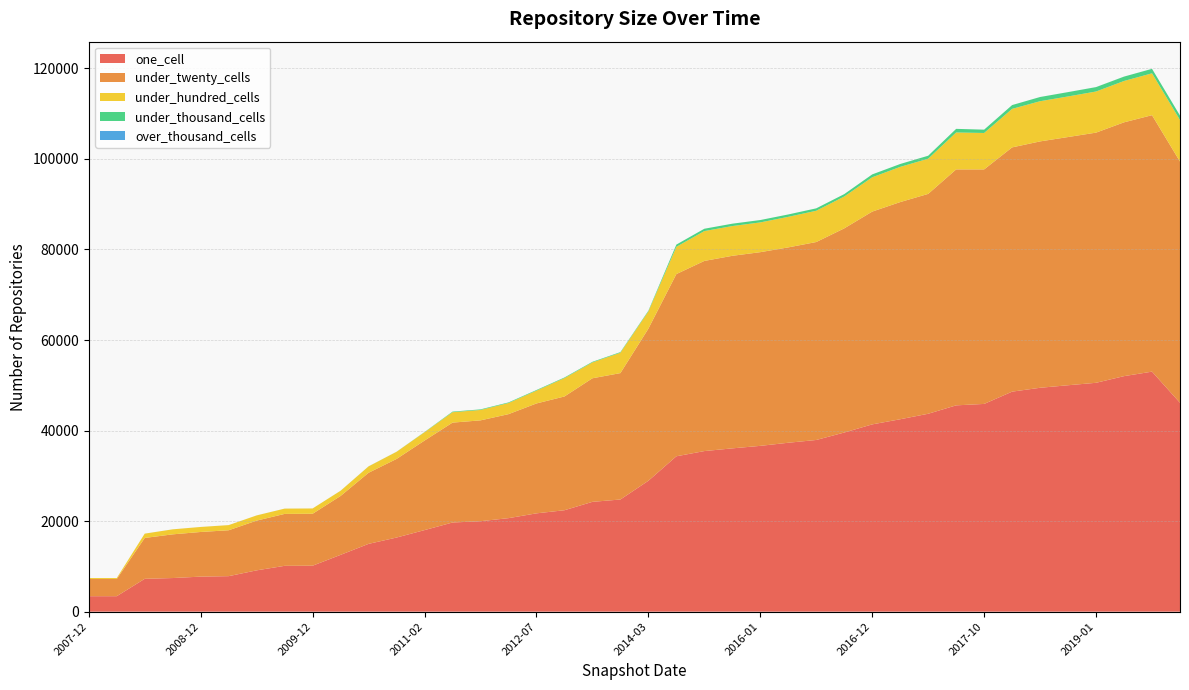

Reading right to left, what are all the values shown in this chart?

one_cell: 46133	53014	52022	50550	50010	49451	48598	45885	45568	43710	42499	41365	39566	37921	37309	36622	36068	35469	34318	28912	24773	24255	22403	21714	20653	19979	19692	18015	16371	14973	12548	10150	10122	9124	7842	7739	7424	7256	3416	3416
under_twenty_cells: 53281	56647	56062	55258	54826	54419	53951	51800	52118	48564	47968	46999	45094	43723	43150	42782	42533	42000	40248	33597	27919	27294	25125	24274	22970	22275	22063	19779	17361	15706	13010	11473	11469	10987	10140	9862	9653	9026	3798	3798
under_hundred_cells: 9178	9252	9134	9085	8963	8878	8507	8044	8157	7772	7777	7581	7036	6911	6750	6574	6571	6592	6022	3810	4507	3508	4063	2835	2461	2297	2302	1838	1579	1406	1145	1168	1168	1147	1134	1106	1104	950	211	211
under_thousand_cells: 980	988	965	971	958	926	837	736	798	660	637	635	531	531	526	524	524	517	489	154	133	130	132	132	132	129	129	50	16	16	11	4	4	4	4	4	4	4	4	4
over_thousand_cells: 2	3	3	3	4	4	2	0	0	0	0	0	0	0	0	0	0	0	0	0	0	0	0	0	0	0	0	0	0	0	0	0	0	0	0	0	0	0	0	0